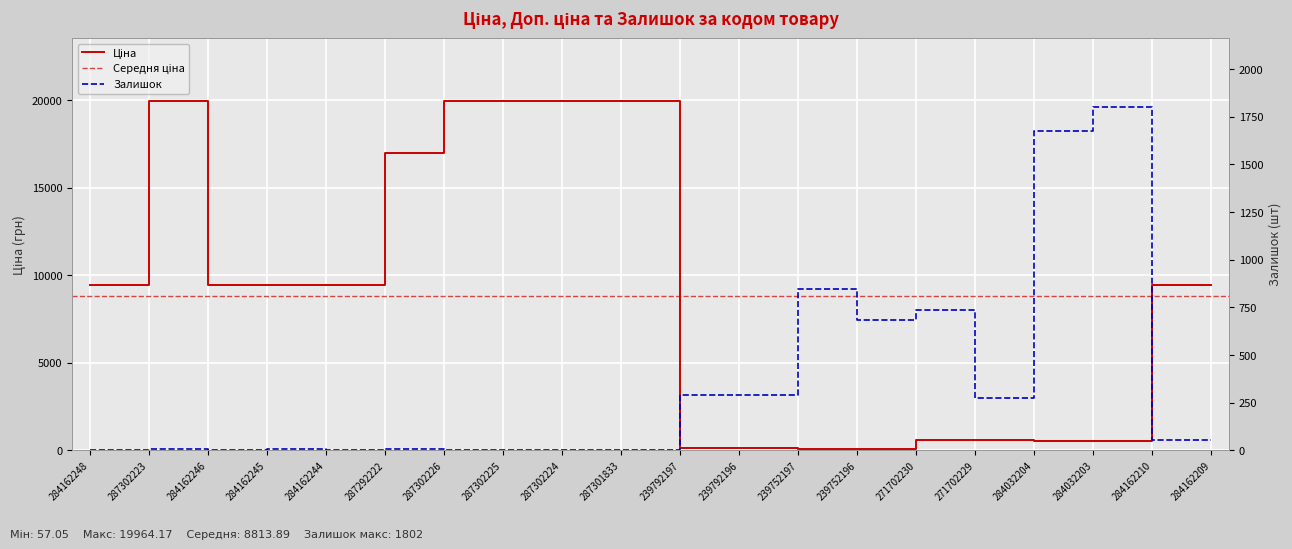

Reading left to right, extract all data points from this chart.

Ціна: 284162248=9480.1	287302223=19964.2	284162246=9480.1	284162245=9480.1	284162244=9480.1	287292222=16976.3	287302226=19964.2	287302225=19964.2	287302224=19964.2	287301833=19964.2	239792197=114.1	239792196=114.1	239752197=57.0	239752196=57.0	271702230=589.9	271702229=589.9	284032204=539.0	284032203=539.0	284162210=9480.1	284162209=9480.1
Залишок: 284162248=0.0	287302223=7.0	284162246=0.0	284162245=8.0	284162244=0.0	287292222=5.0	287302226=0.0	287302225=0.0	287302224=3.0	287301833=0.0	239792197=289.0	239792196=290.0	239752197=845.0	239752196=683.0	271702230=736.0	271702229=273.0	284032204=1677.0	284032203=1802.0	284162210=56.0	284162209=53.0